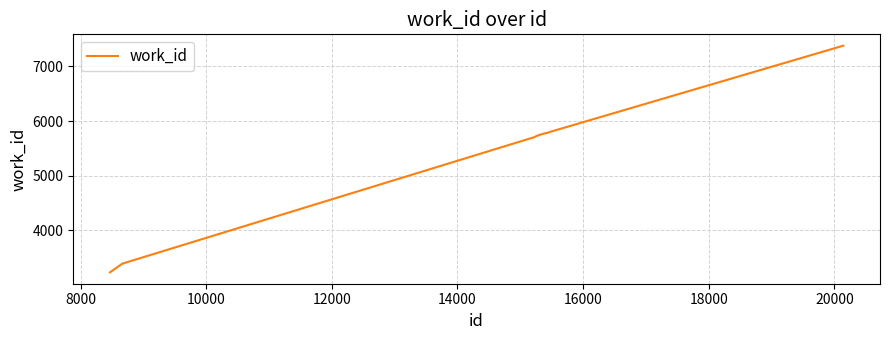

What is the smallest value displayed?

3224